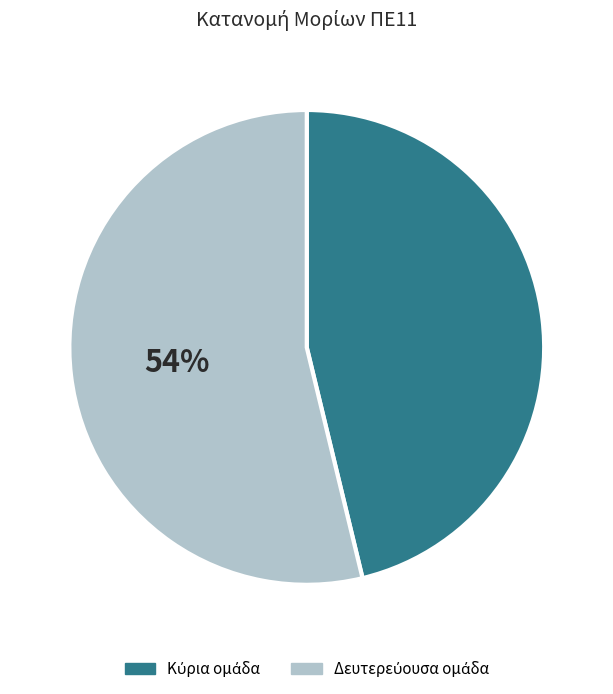

Does any single category account for the majority?

Yes